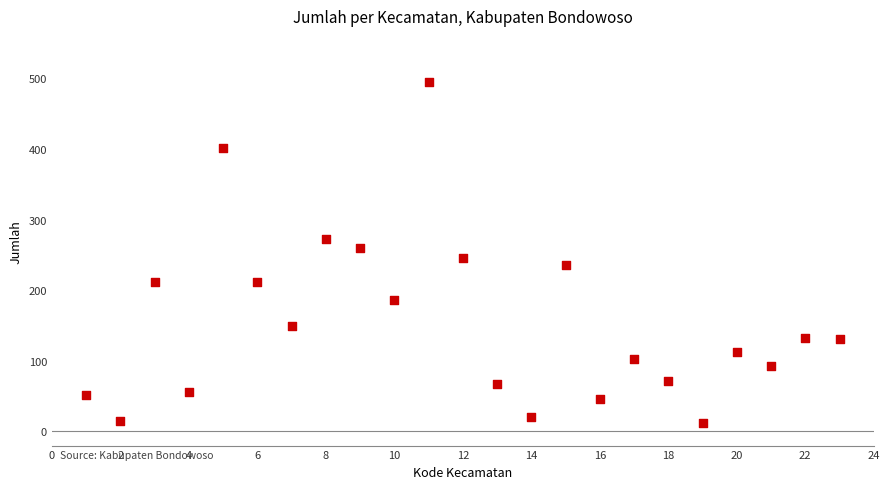

What is the range of X values (max minus min)?

22